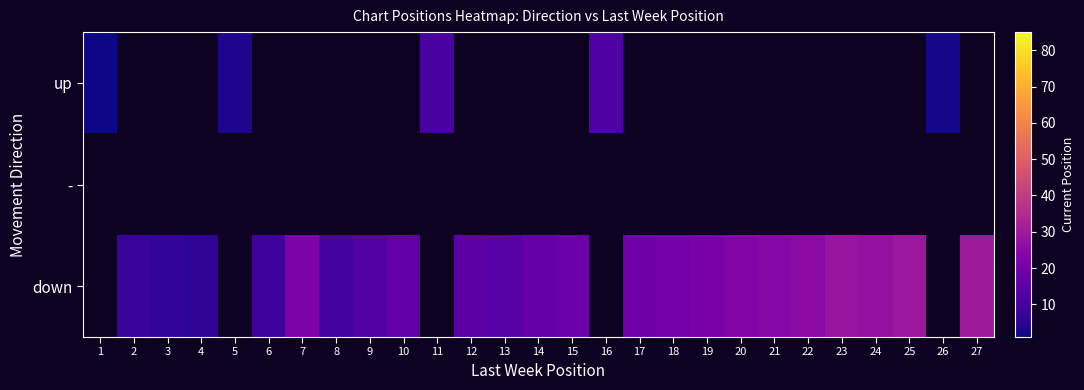

Which category has the highest value in the up series?

16